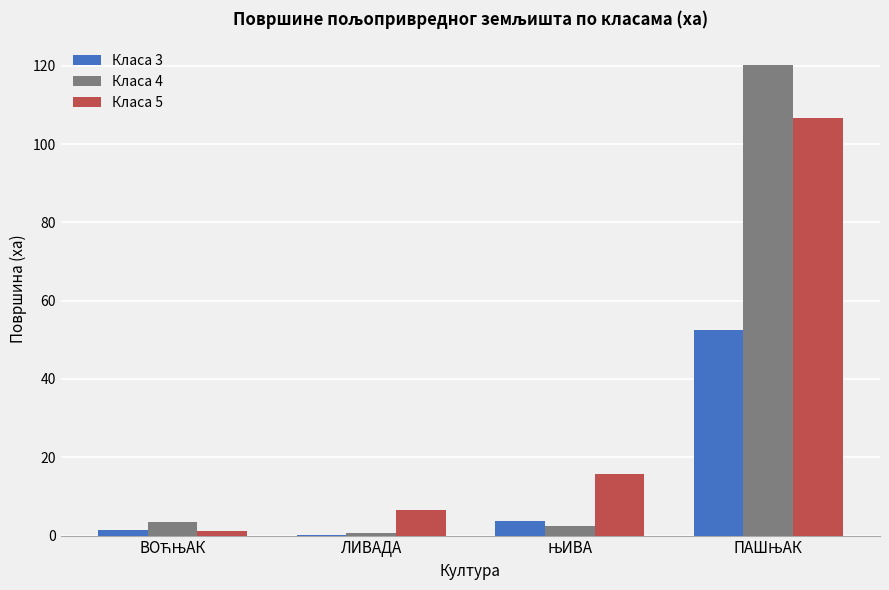

What is the highest value of the Класа 4 series?

120.2